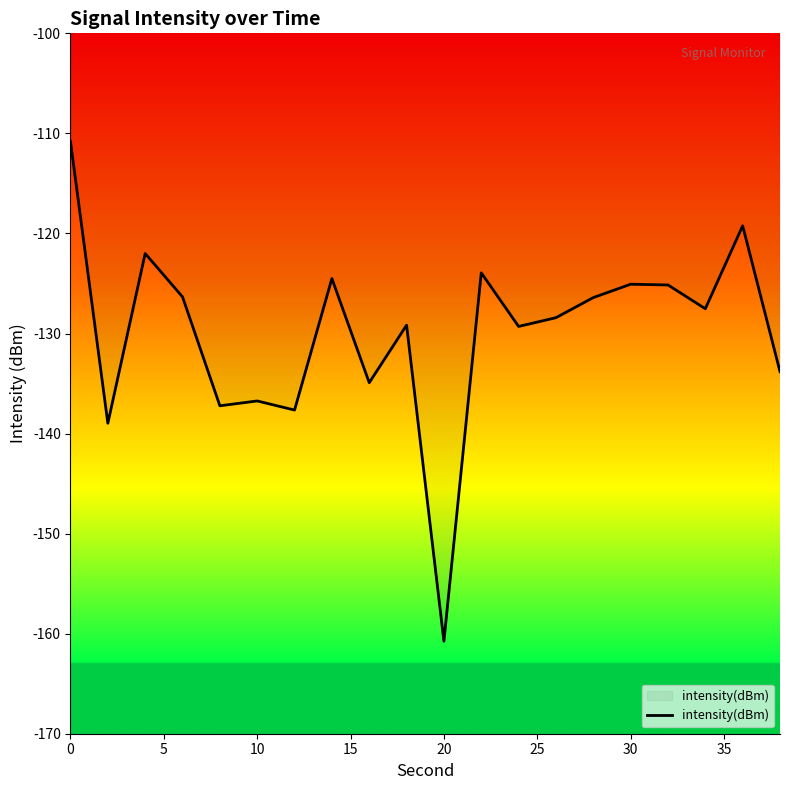

What is the greatest value displayed?

-110.8